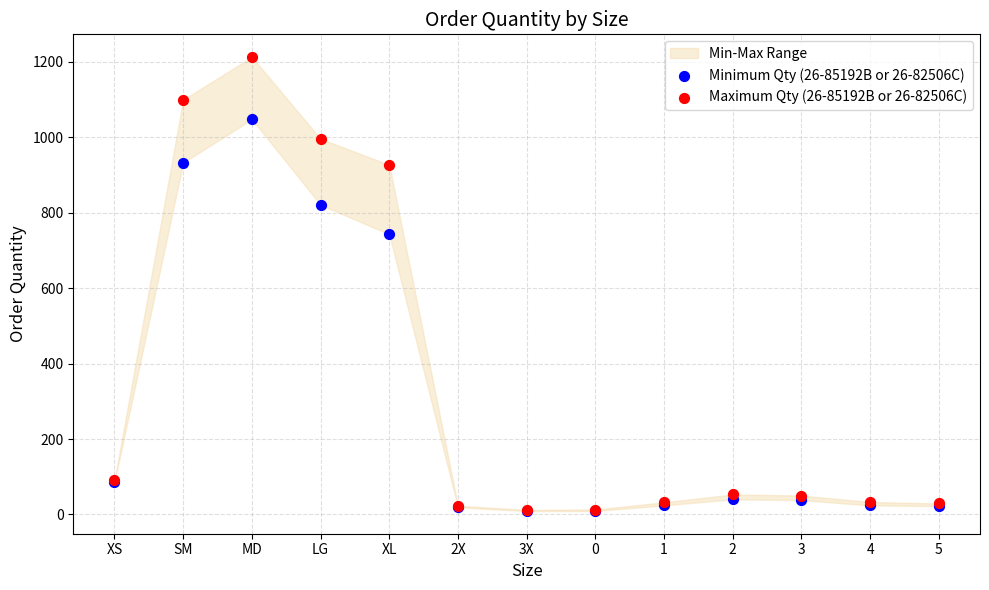

Across all series, what Y value is closest to 611?

743